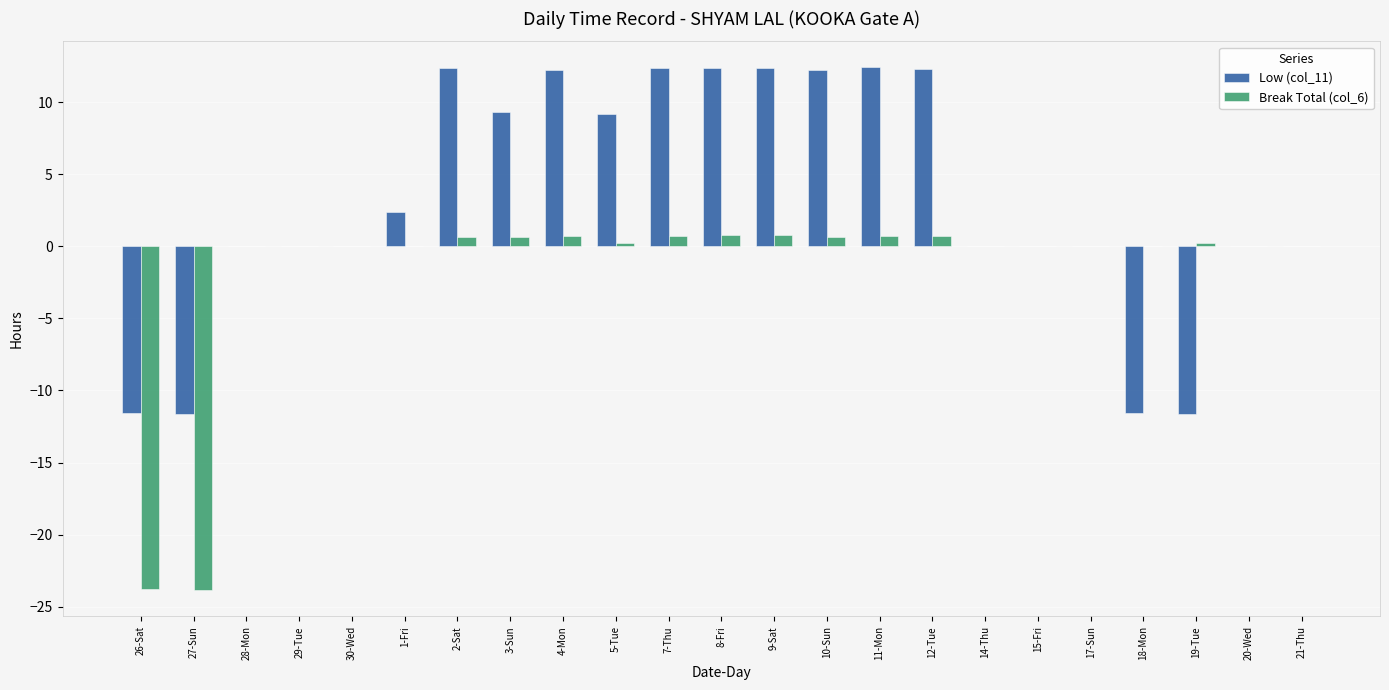

The Low (col_11) series shows 12.4 at 7-Thu. True or false?

True